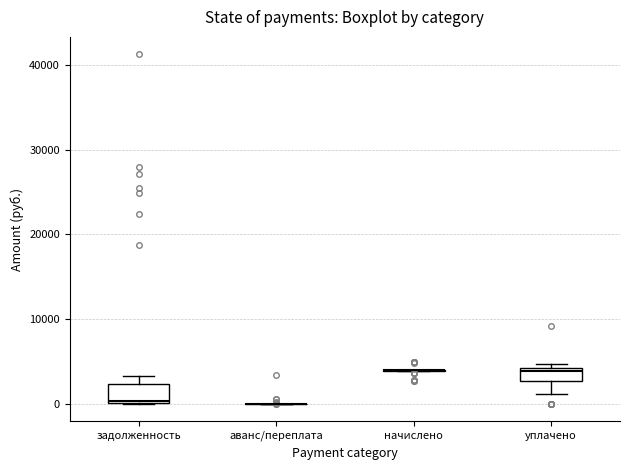

Where is the lower edge of the box for уплачено on the y-axis? The values are not printed on the chart, so give them approximately, as read against the axis.

3000